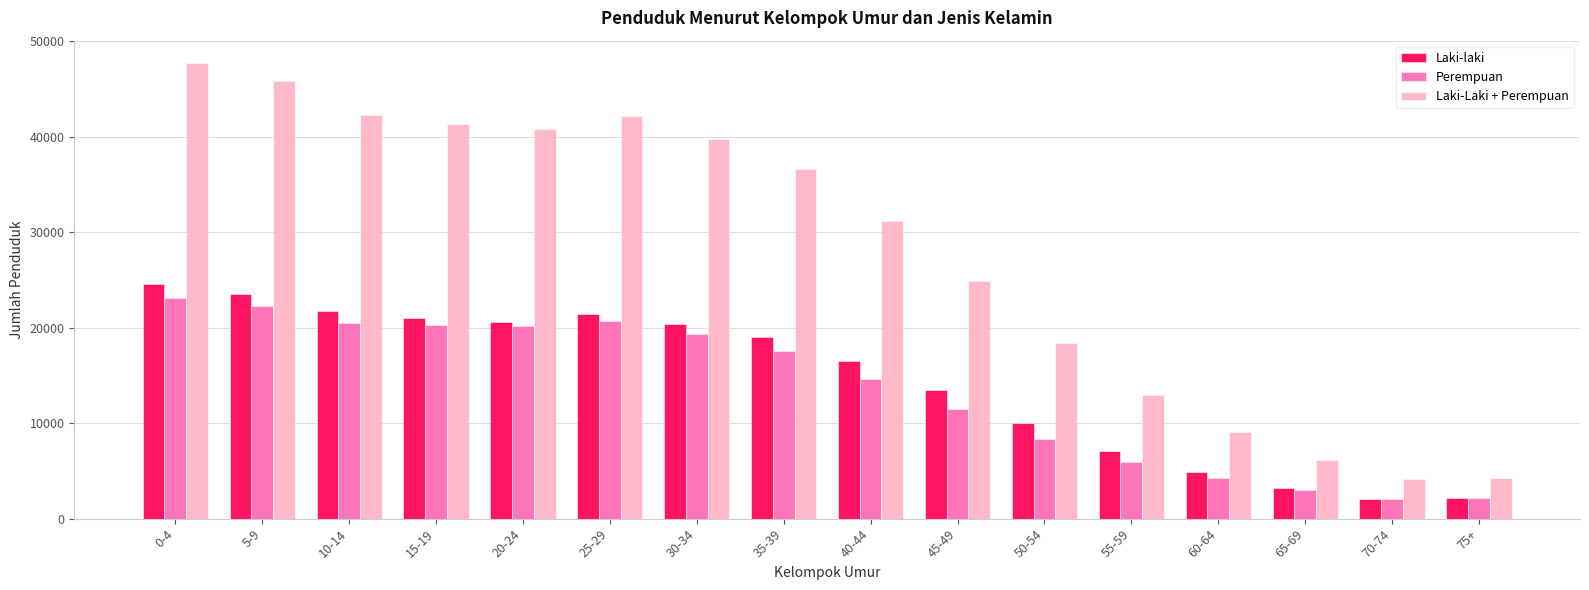

What is the difference between the maximum and minimum values in the Laki-laki series?

22457